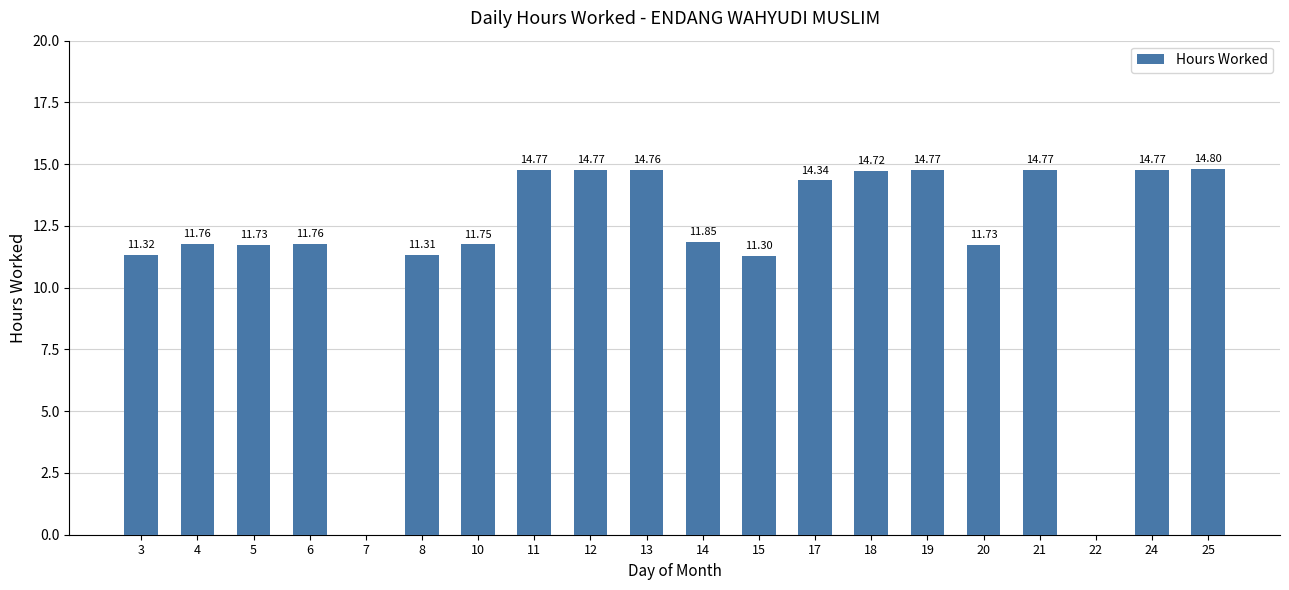

Which category has the highest value across all series?

25